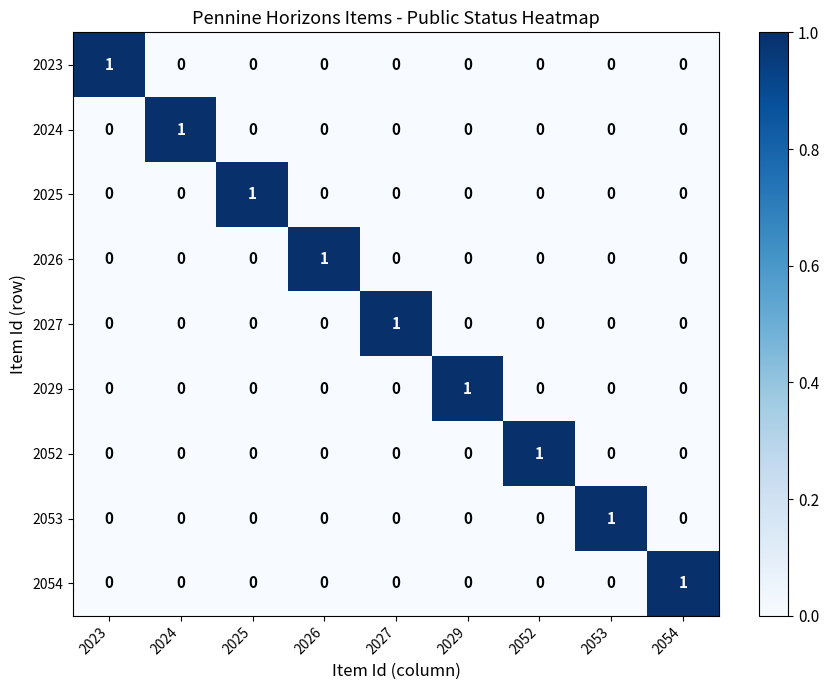

At how many categories does at least one series exceed 0?

9